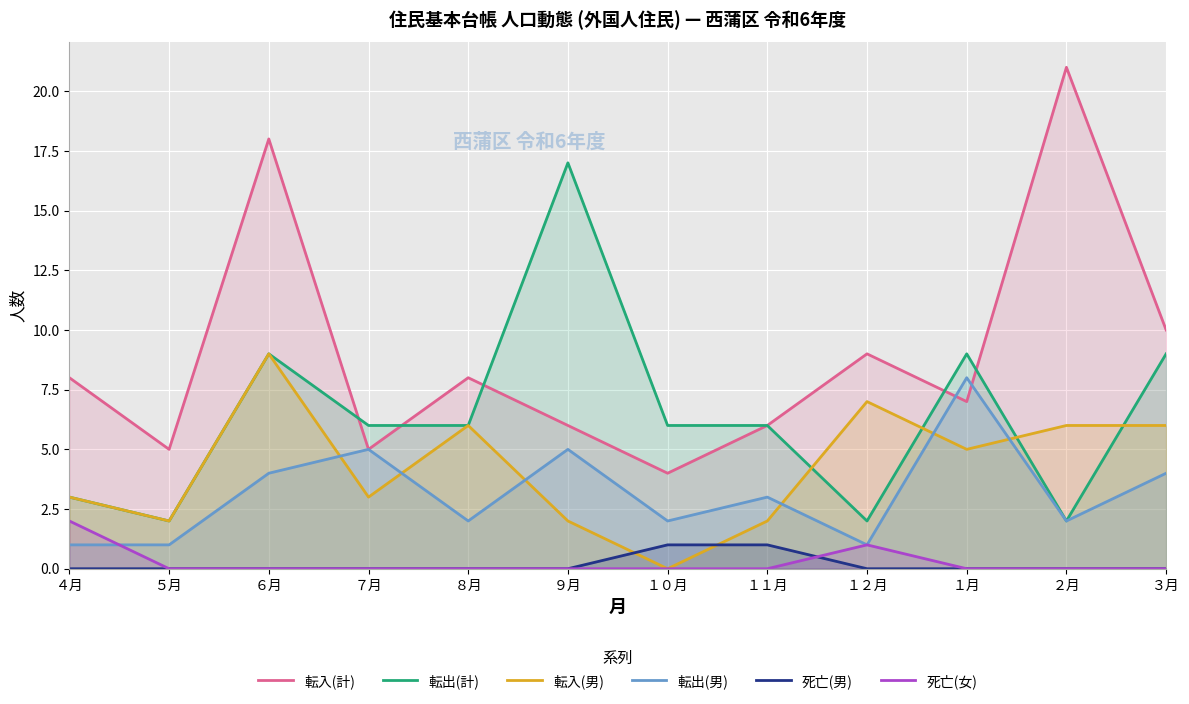

How many categories are shown in the chart?

12